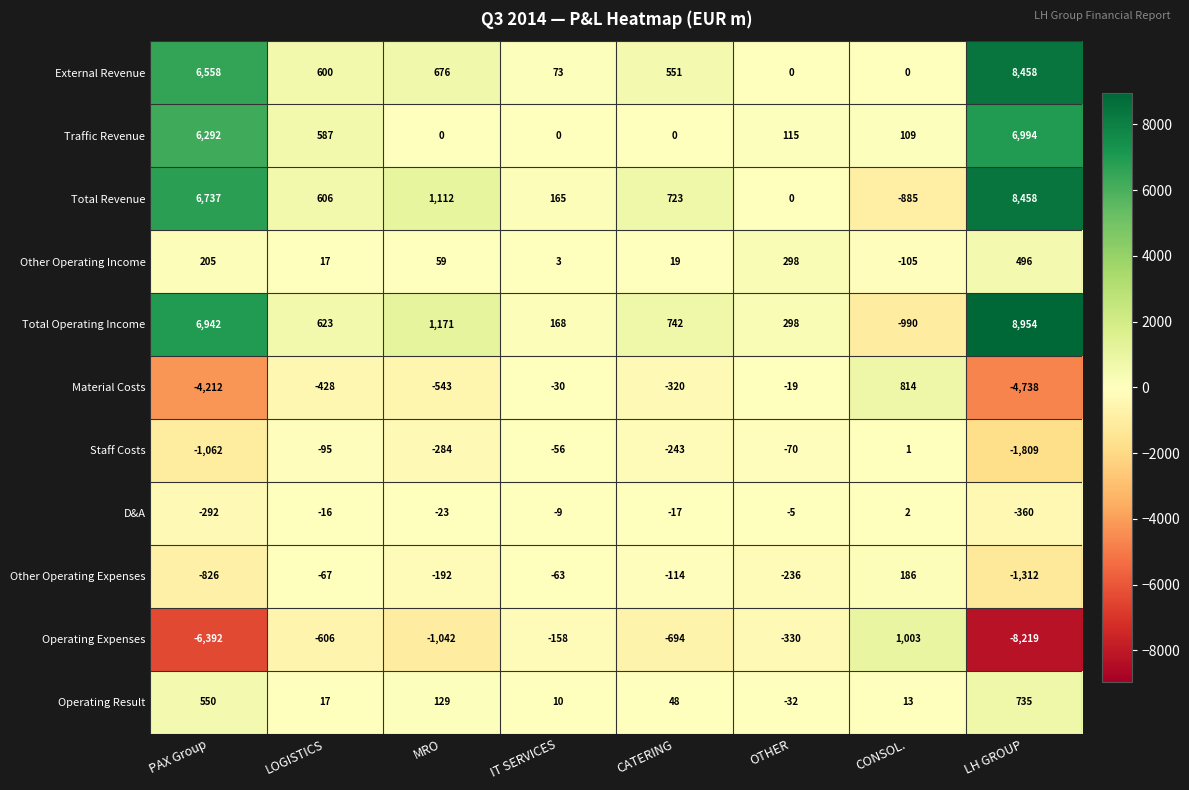

What is the sum of the Material Costs values at CONSOL. and IT SERVICES?

784